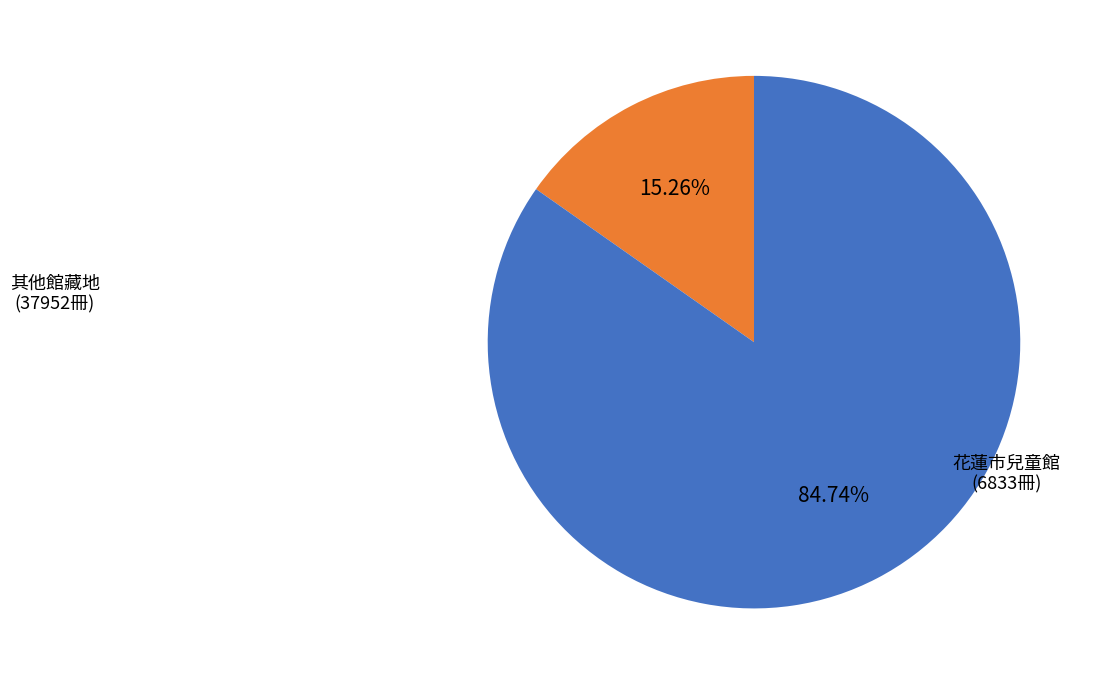

Is there any slice that represents more than half of the pie?

Yes